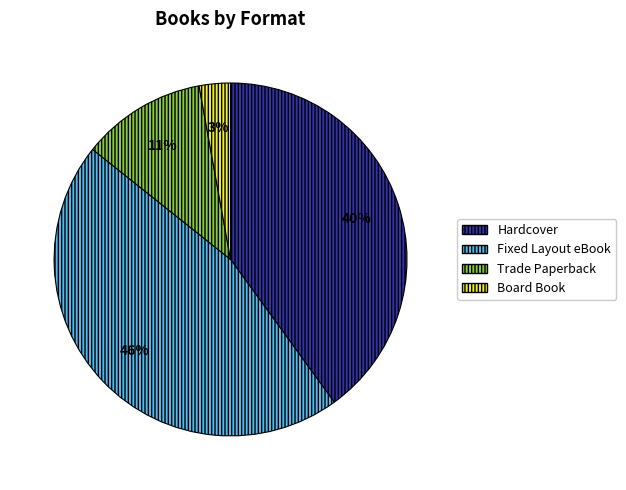

To the nearest percent, what portion does Trade Paperback represent?

11%